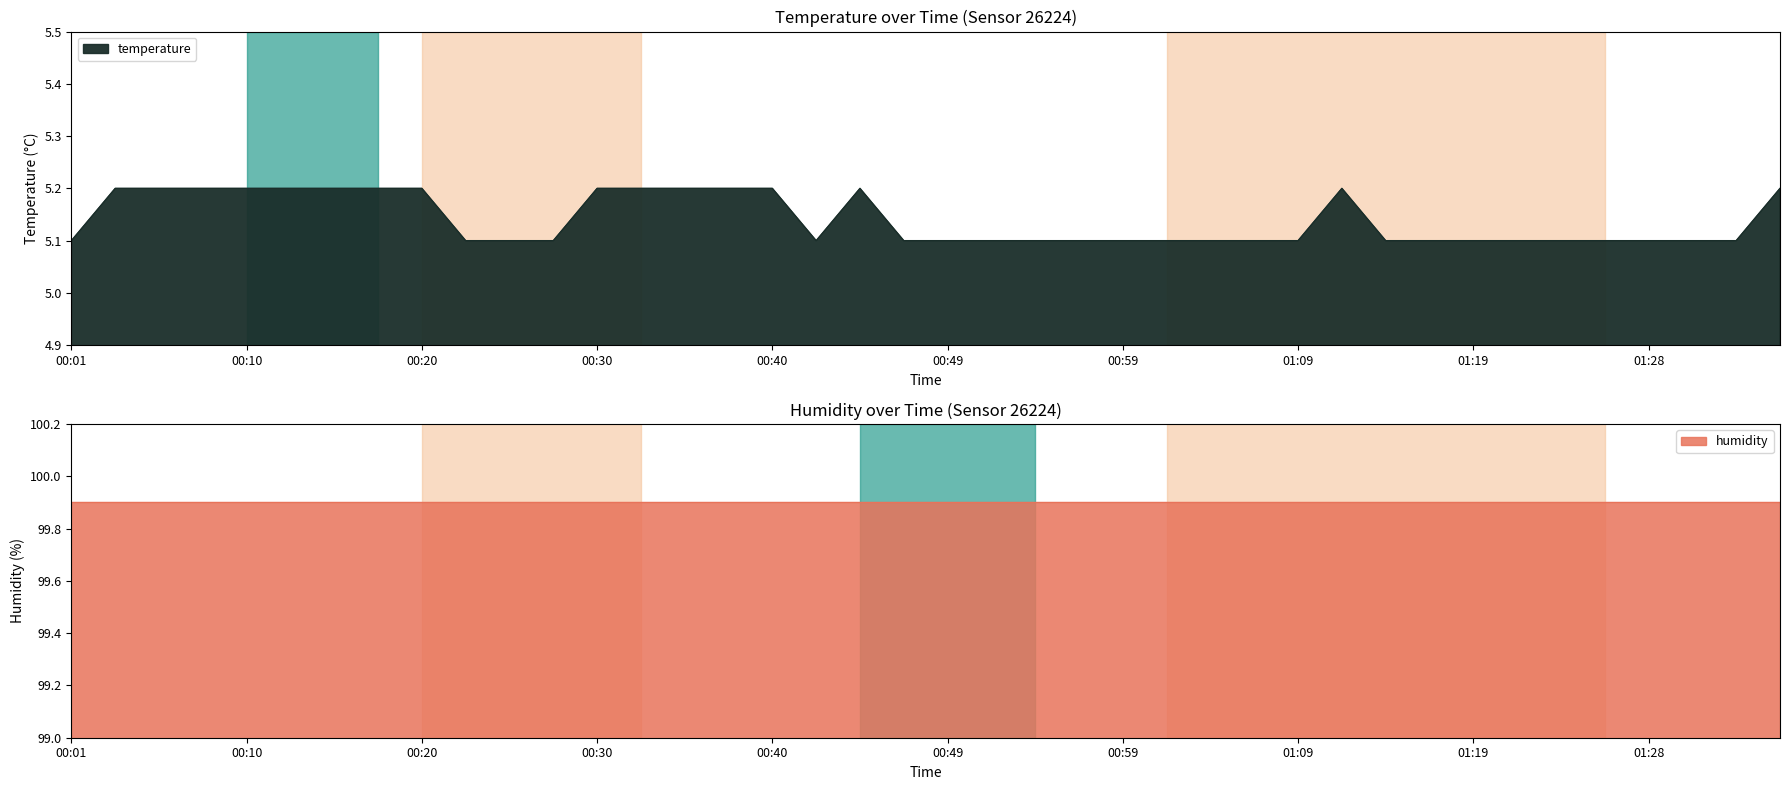

Which label corresponds to the smallest value in the chart?

00:01